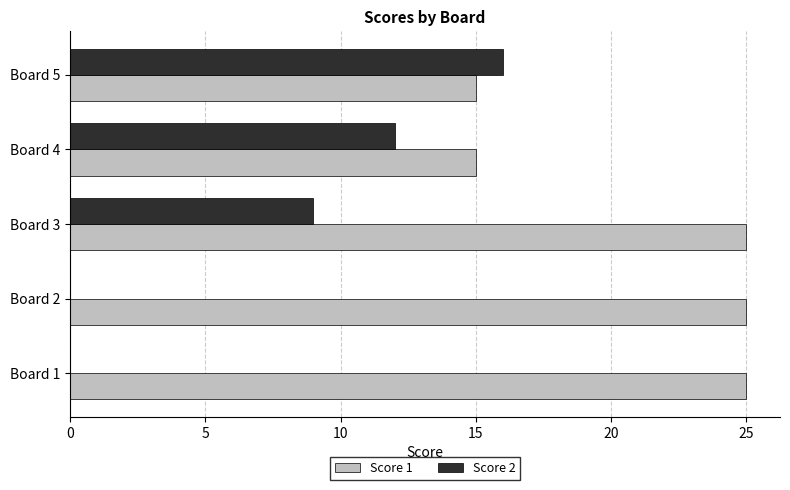

What is the sum of all Score 2 values?

37